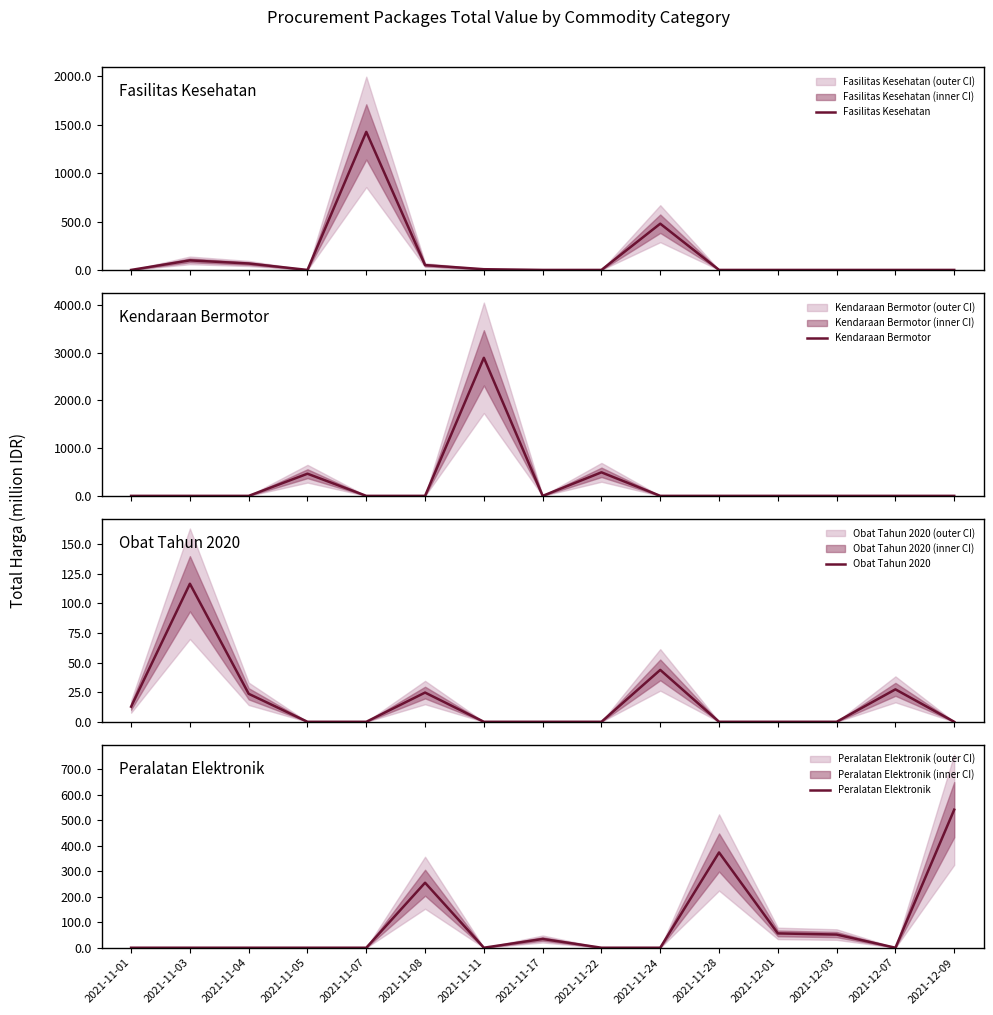

What is the difference between the Peralatan Elektronik values at 2021-11-03 and 2021-11-28?

373.4